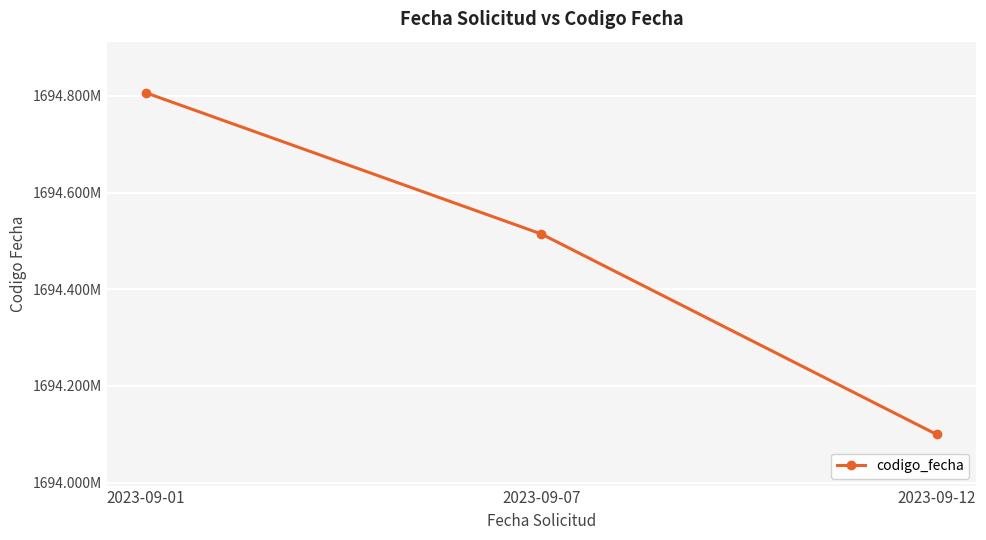

Does the chart display data point markers on the line(s)?

Yes